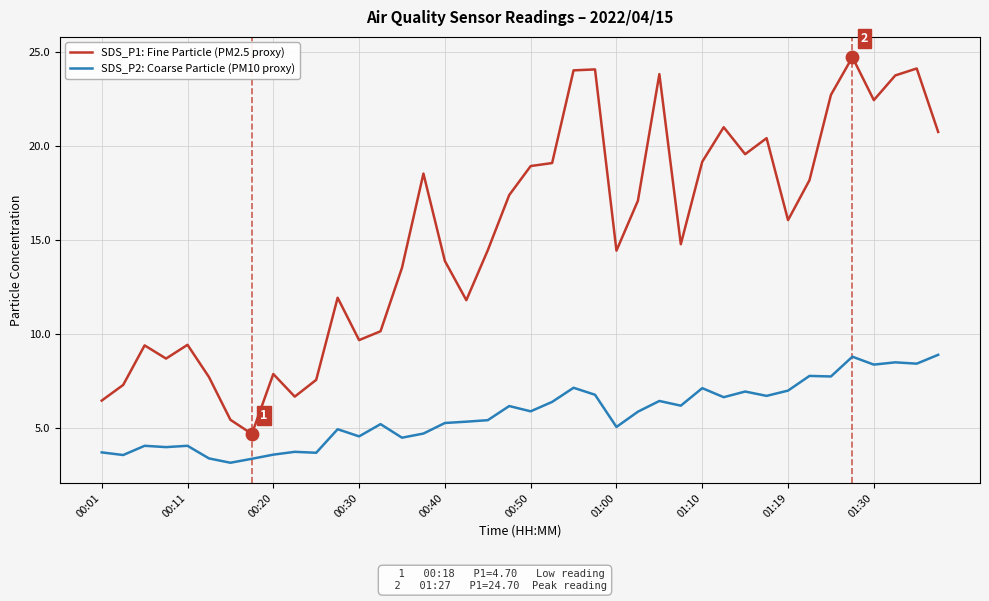

Which series has the largest range (max minus min)?

SDS_P1: Fine Particle (PM2.5 proxy)